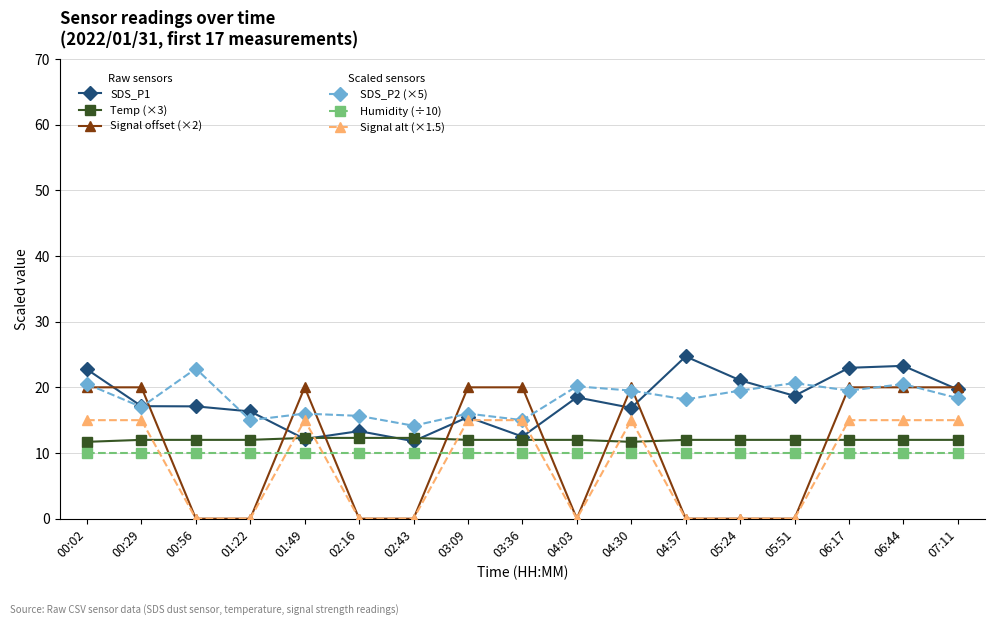

What is the maximum value shown in the chart?

24.7